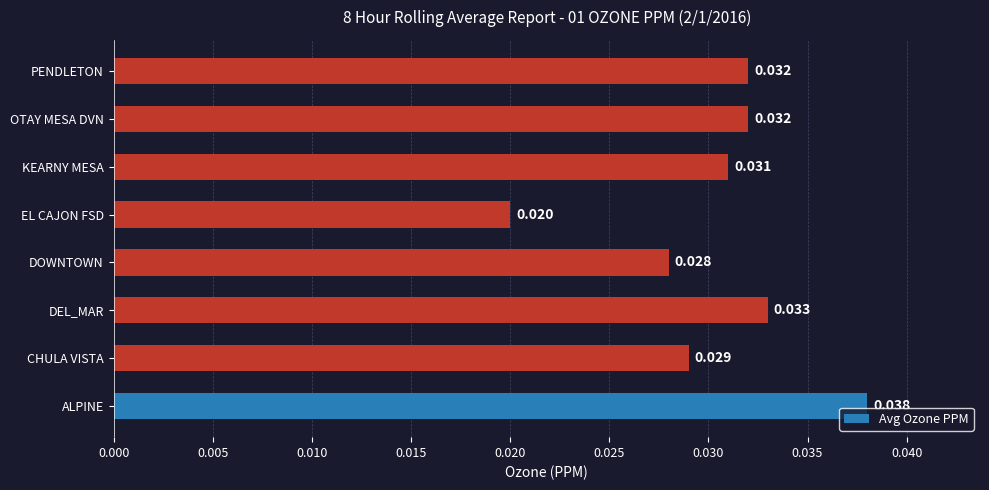

Are the bars horizontal?

Yes